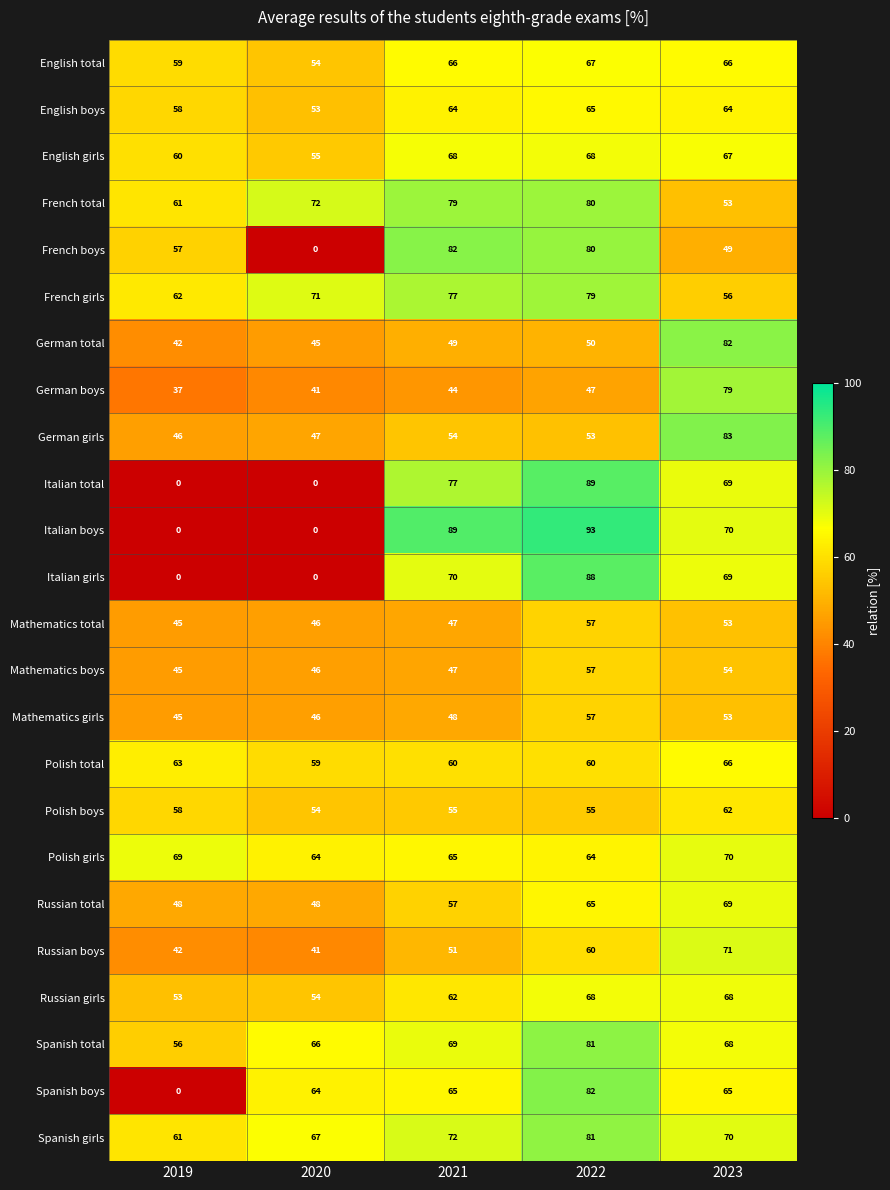

The French boys series shows 123 at 2022. True or false?

False